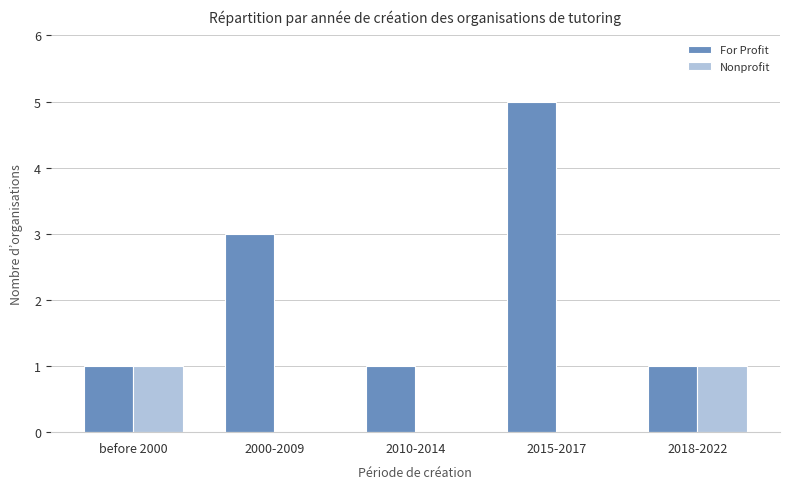

How many categories are shown in the chart?

5